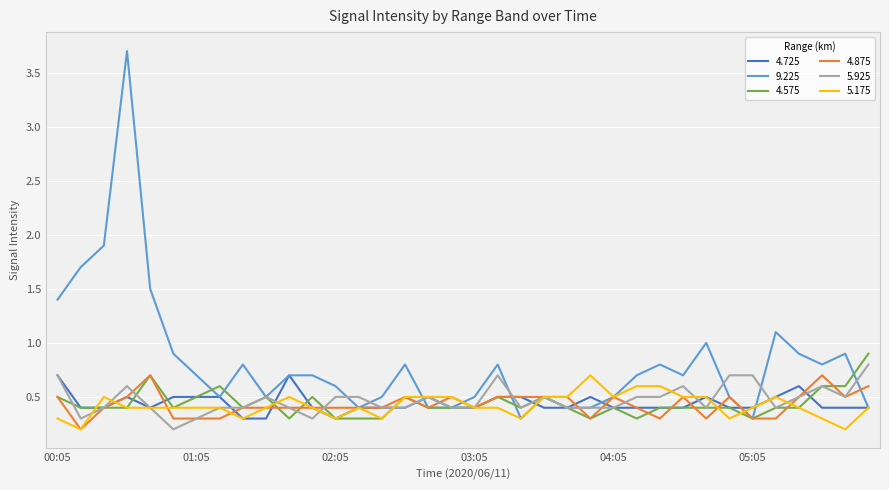

What are all the series names shown in the legend?

4.725, 9.225, 4.575, 4.875, 5.925, 5.175